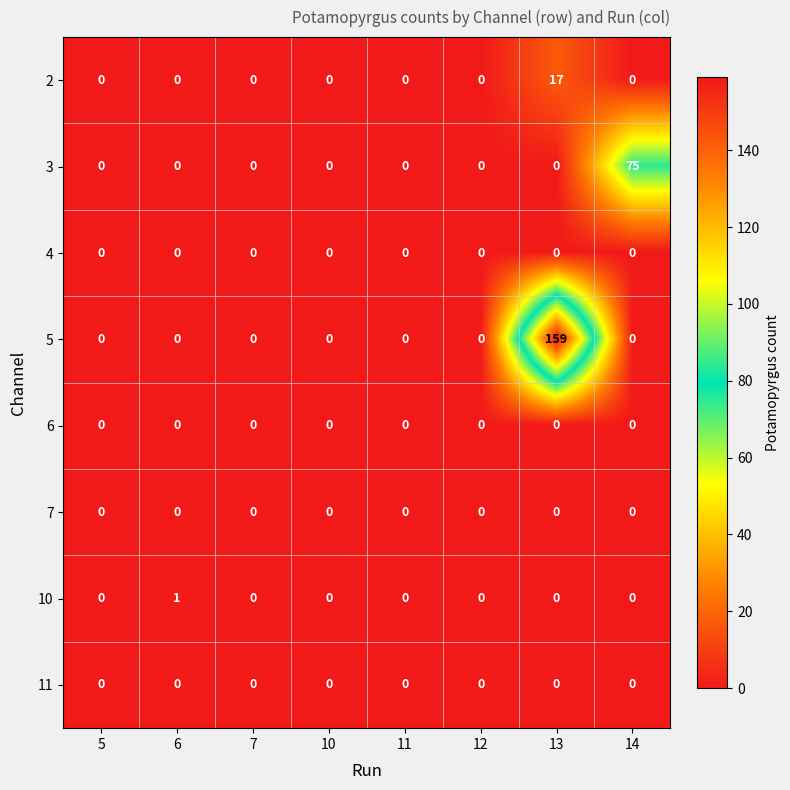

Which series changed the most between 6 and 12?

10